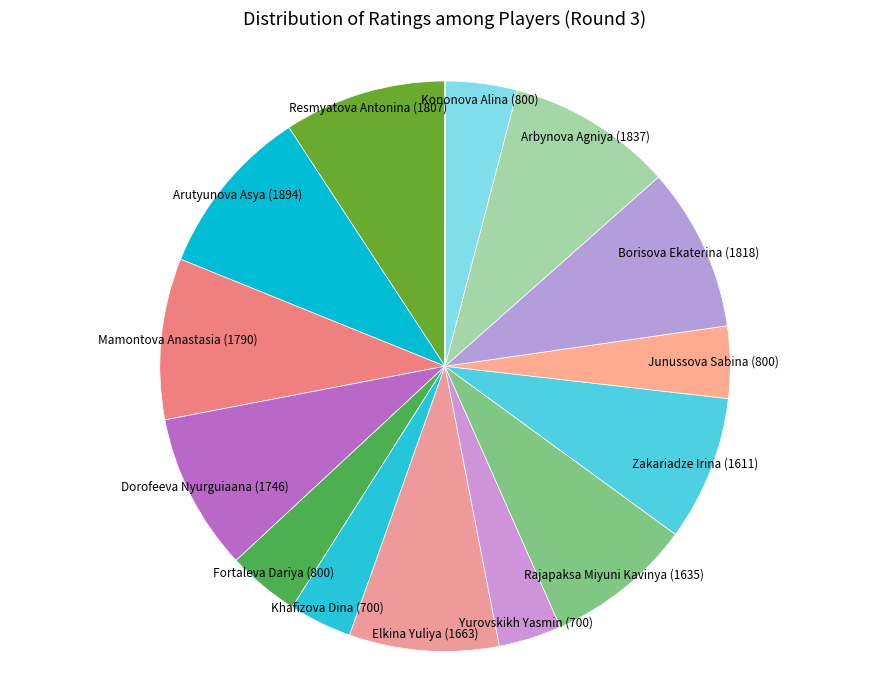

How many slices are in this pie chart?

15